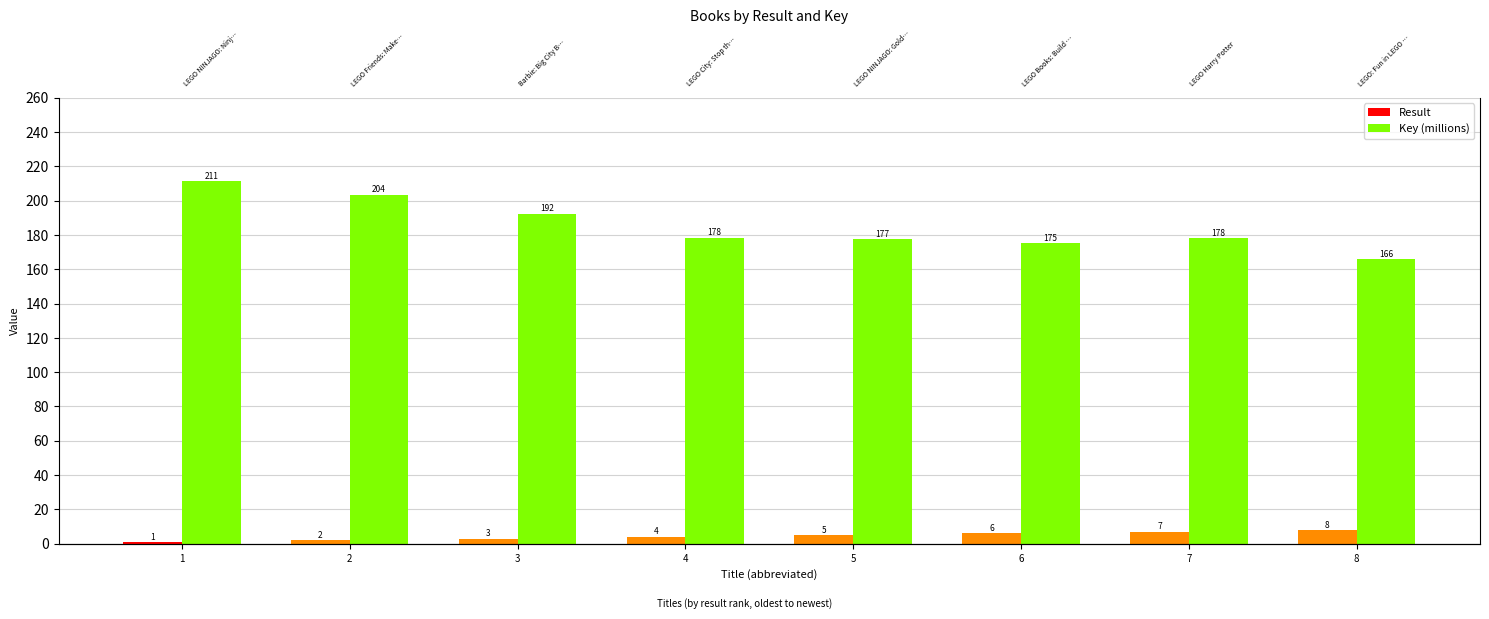

Is the value of Key (millions) at 6 greater than the value of Result at 8?

Yes